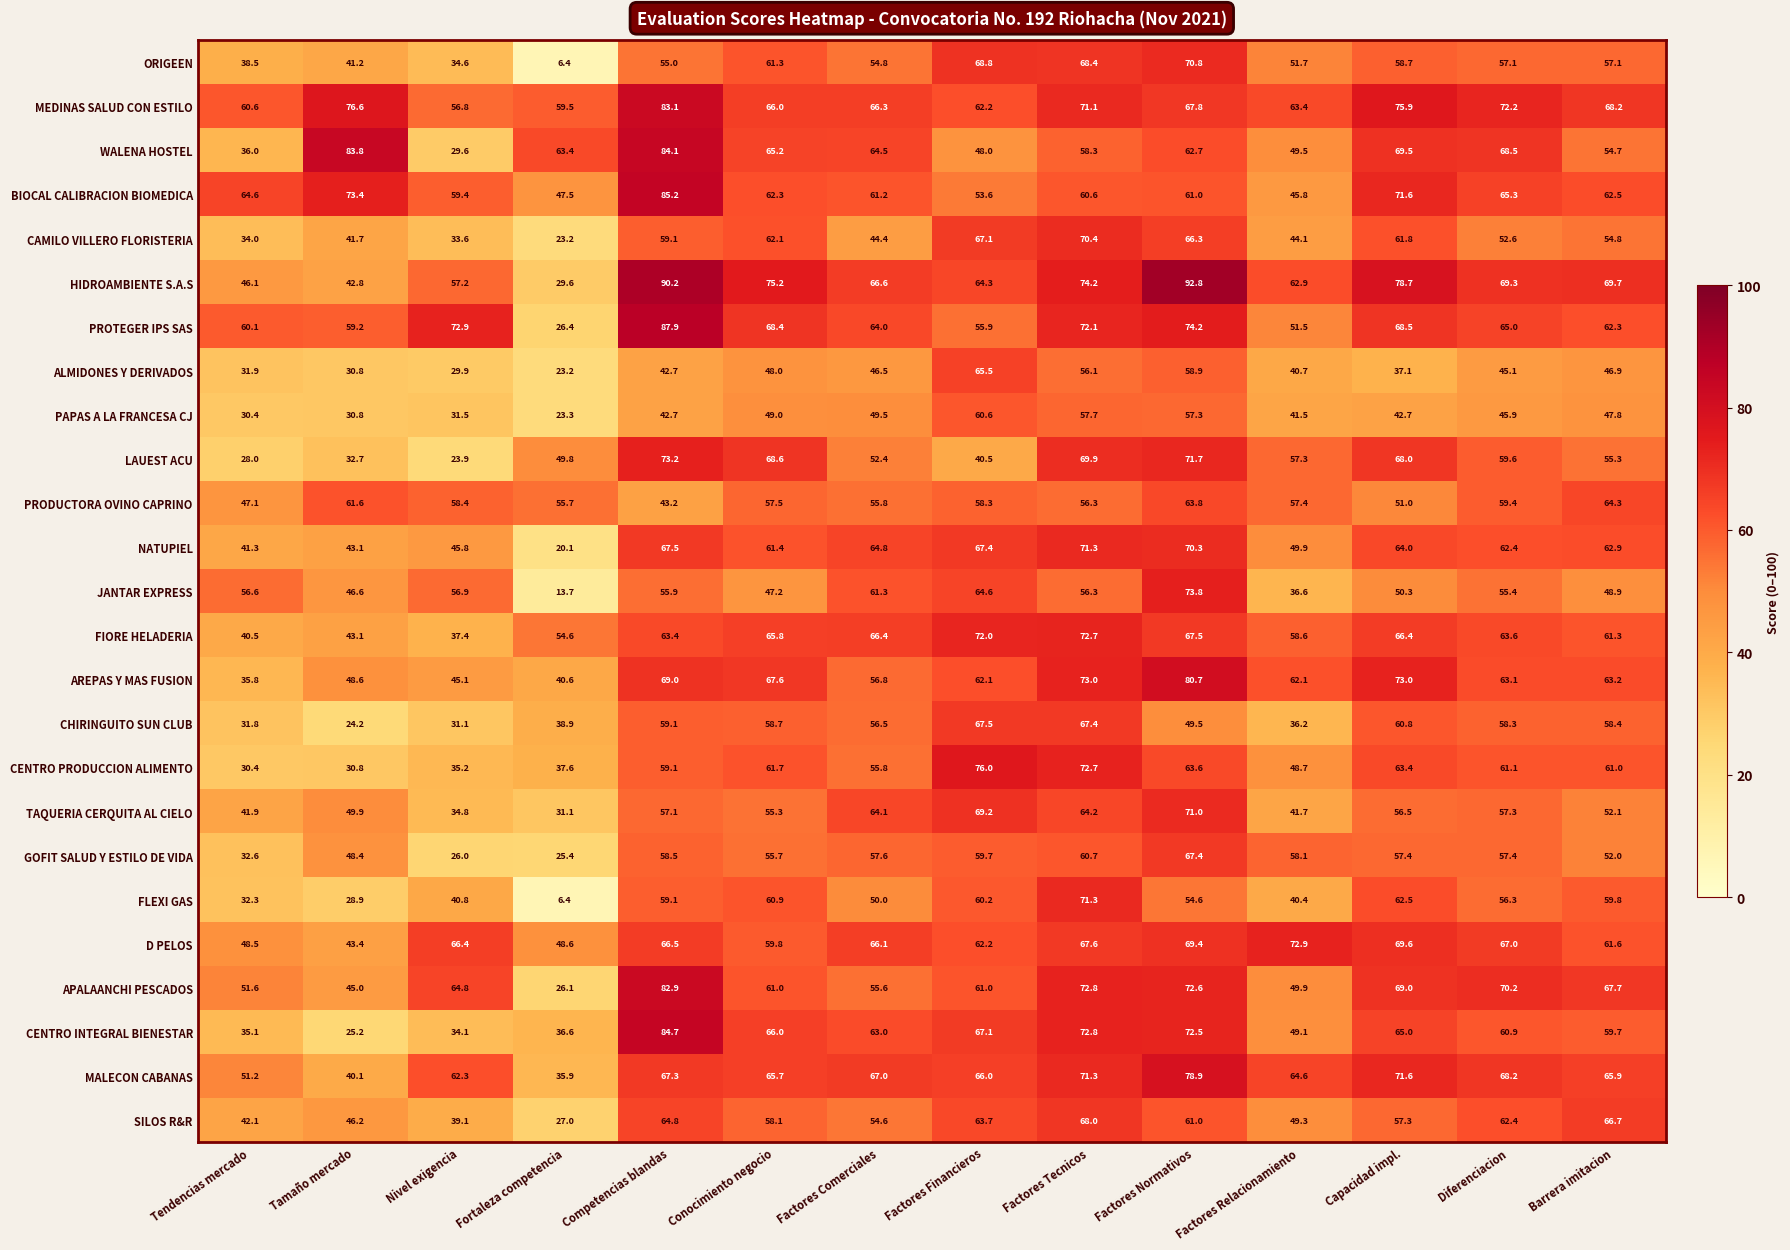

Is it true that FLEXI GAS equals 71.3 at Factores Tecnicos?

True